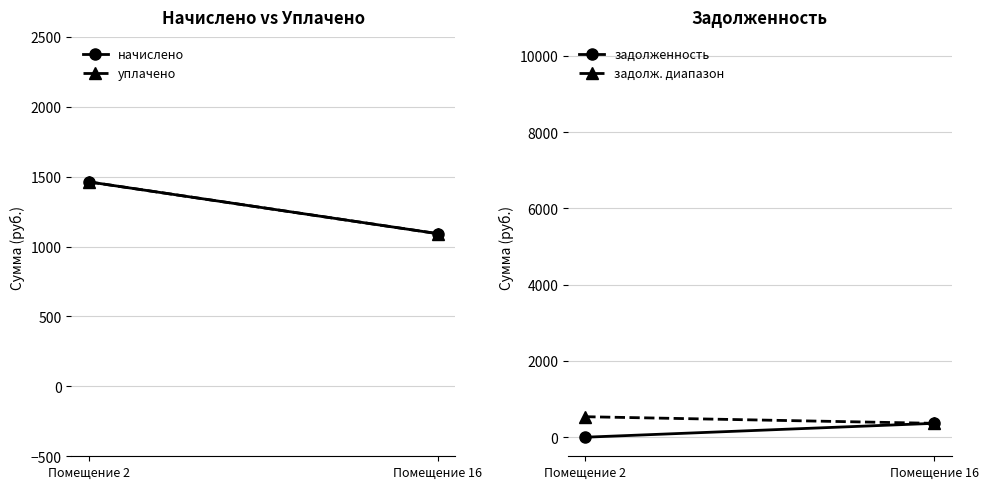

At which label is уплачено closest to 1277?

Помещение 16